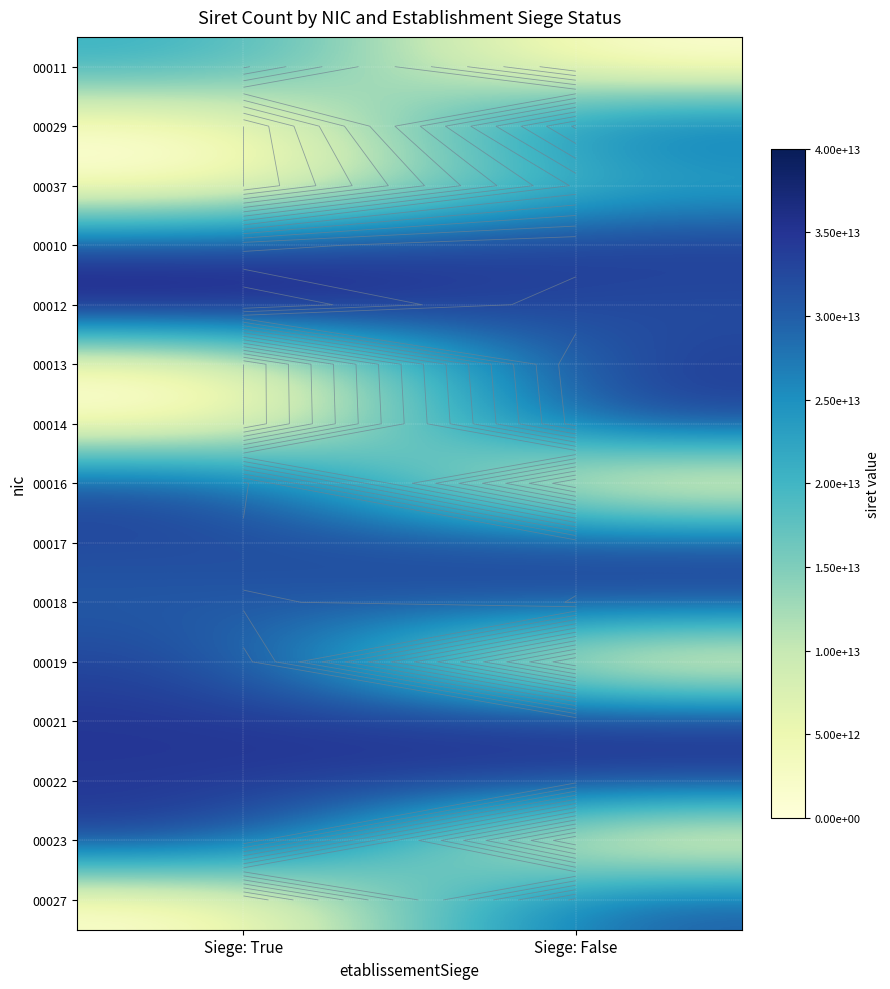

At which category is the sum across all series the highest?

Siege: False